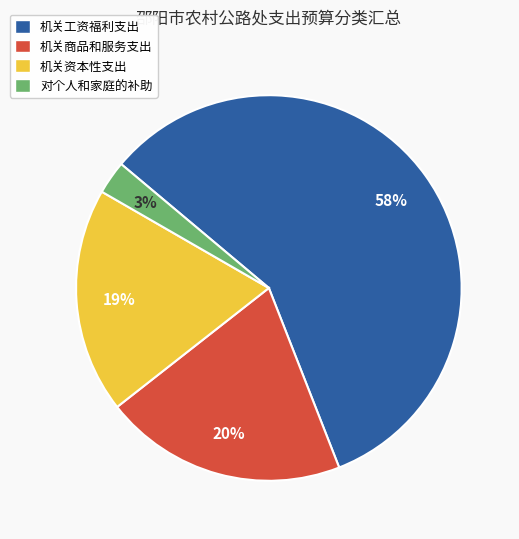

What is the largest slice in the pie chart?

机关工资福利支出